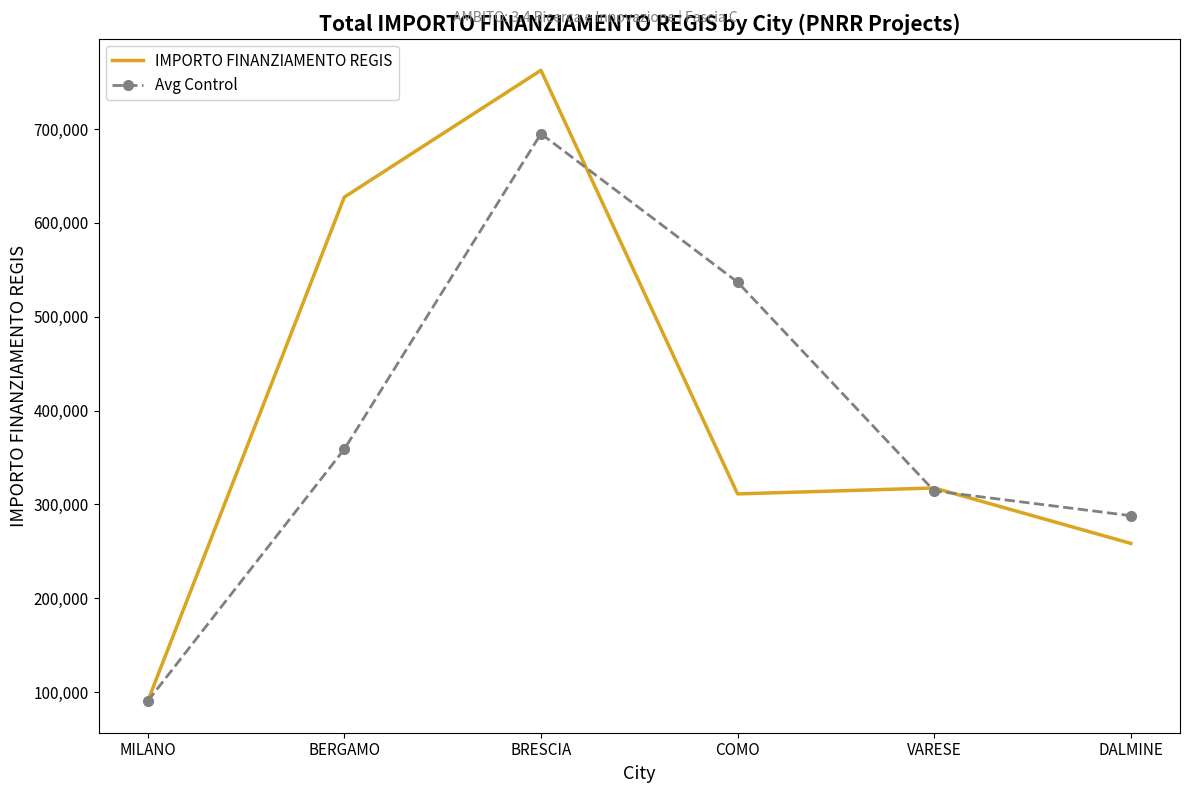

Reading left to right, what are all the values shown in this chart?

IMPORTO FINANZIAMENTO REGIS: MILANO=90268.6	BERGAMO=627360.9	BRESCIA=762522.1	COMO=311136.7	VARESE=317463.5	DALMINE=258386.7
Avg Control: MILANO=90268.6	BERGAMO=358814.8	BRESCIA=694941.5	COMO=536829.4	VARESE=314300.1	DALMINE=287925.1